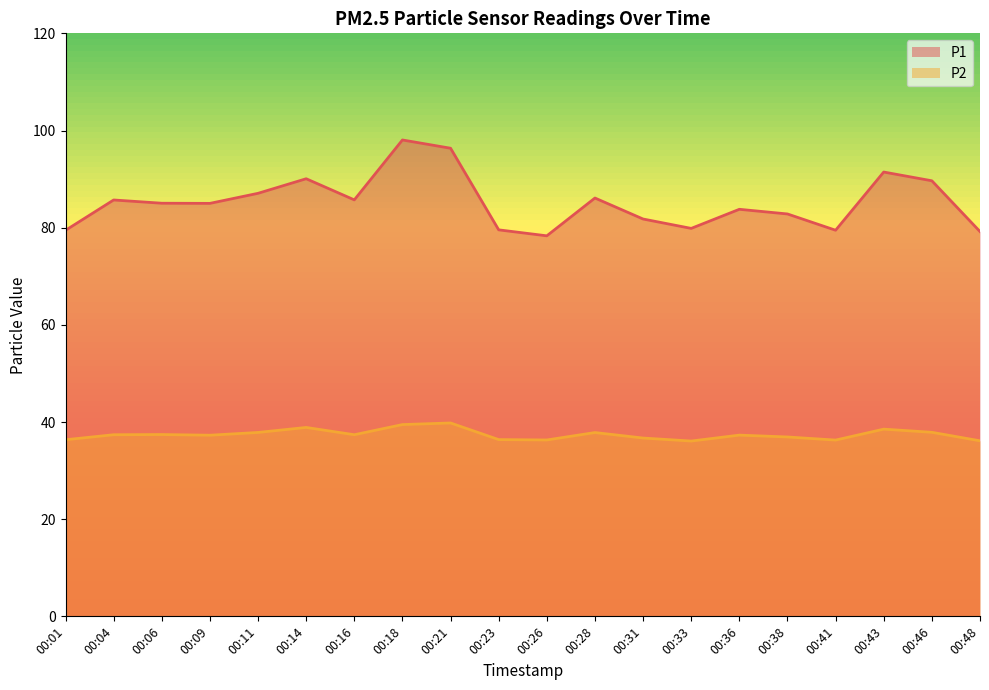

Is it true that P2 equals 10.5 at 00:36?

False